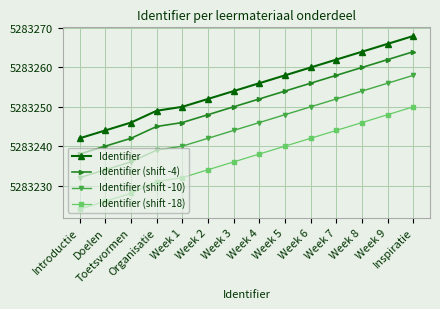

What is the greatest value displayed?

5283268